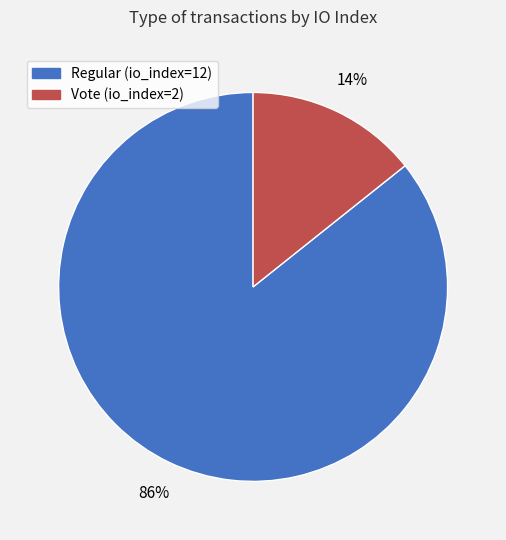

Rank the categories by value from highest to lowest.

Regular (io_index=12), Vote (io_index=2)